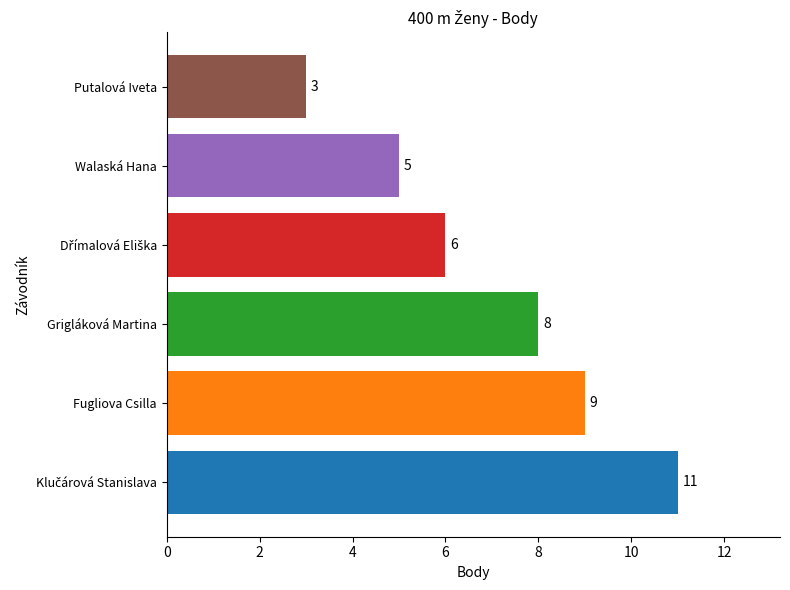

How many values are between 5 and 9?

4